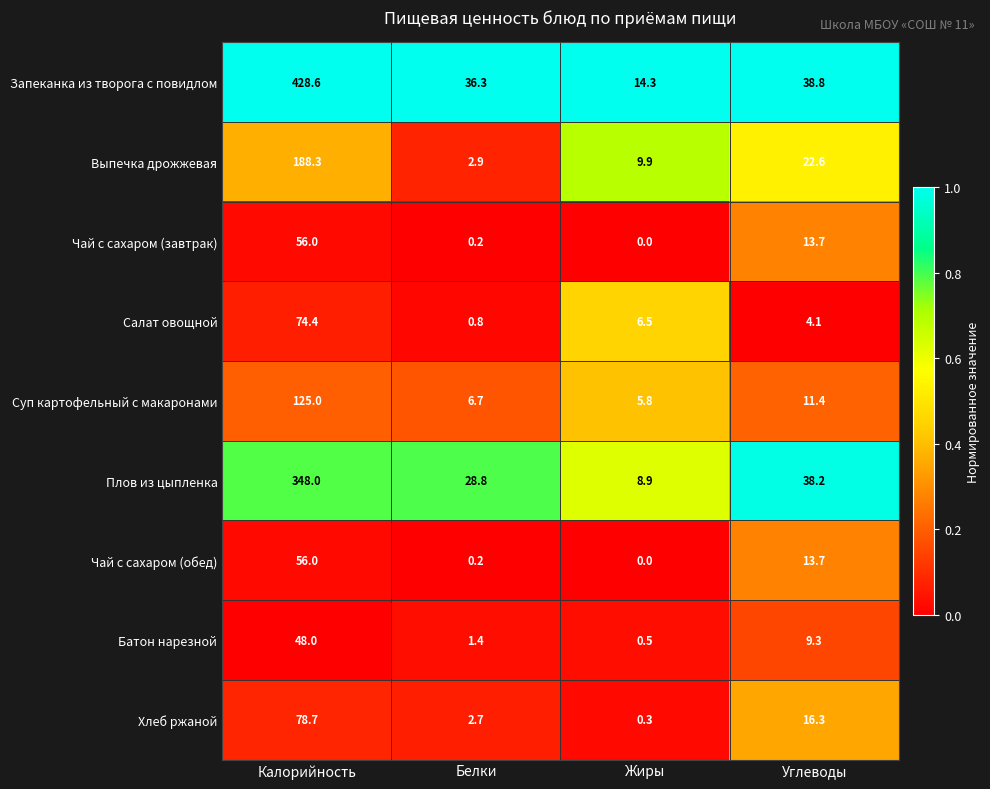

What is the greatest value displayed?

428.6